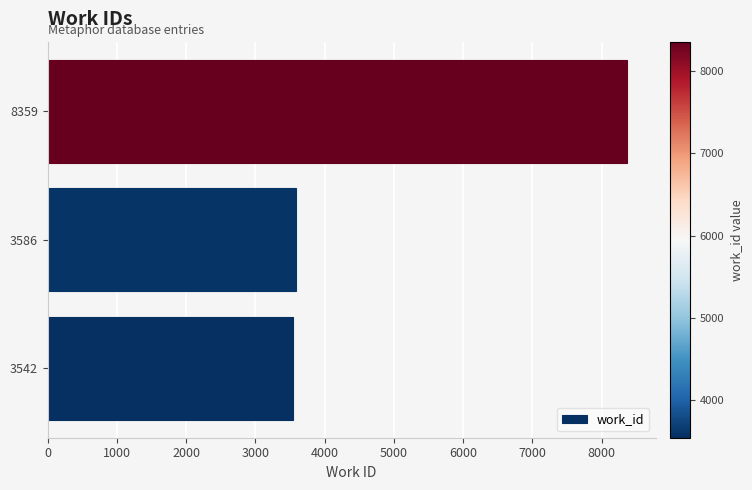

Reading bottom to top, transcribe all the data shown in this chart.

3542	3586	8359